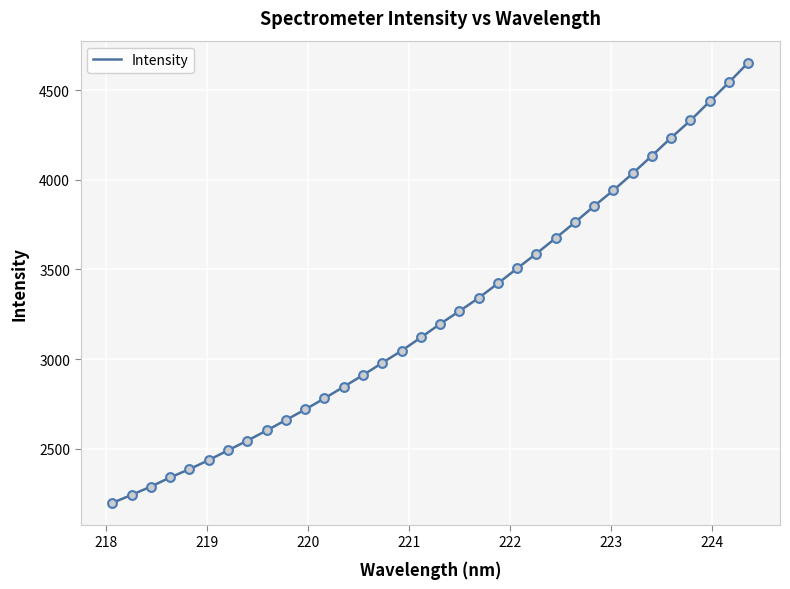

What is the maximum value shown in the chart?

4653.9